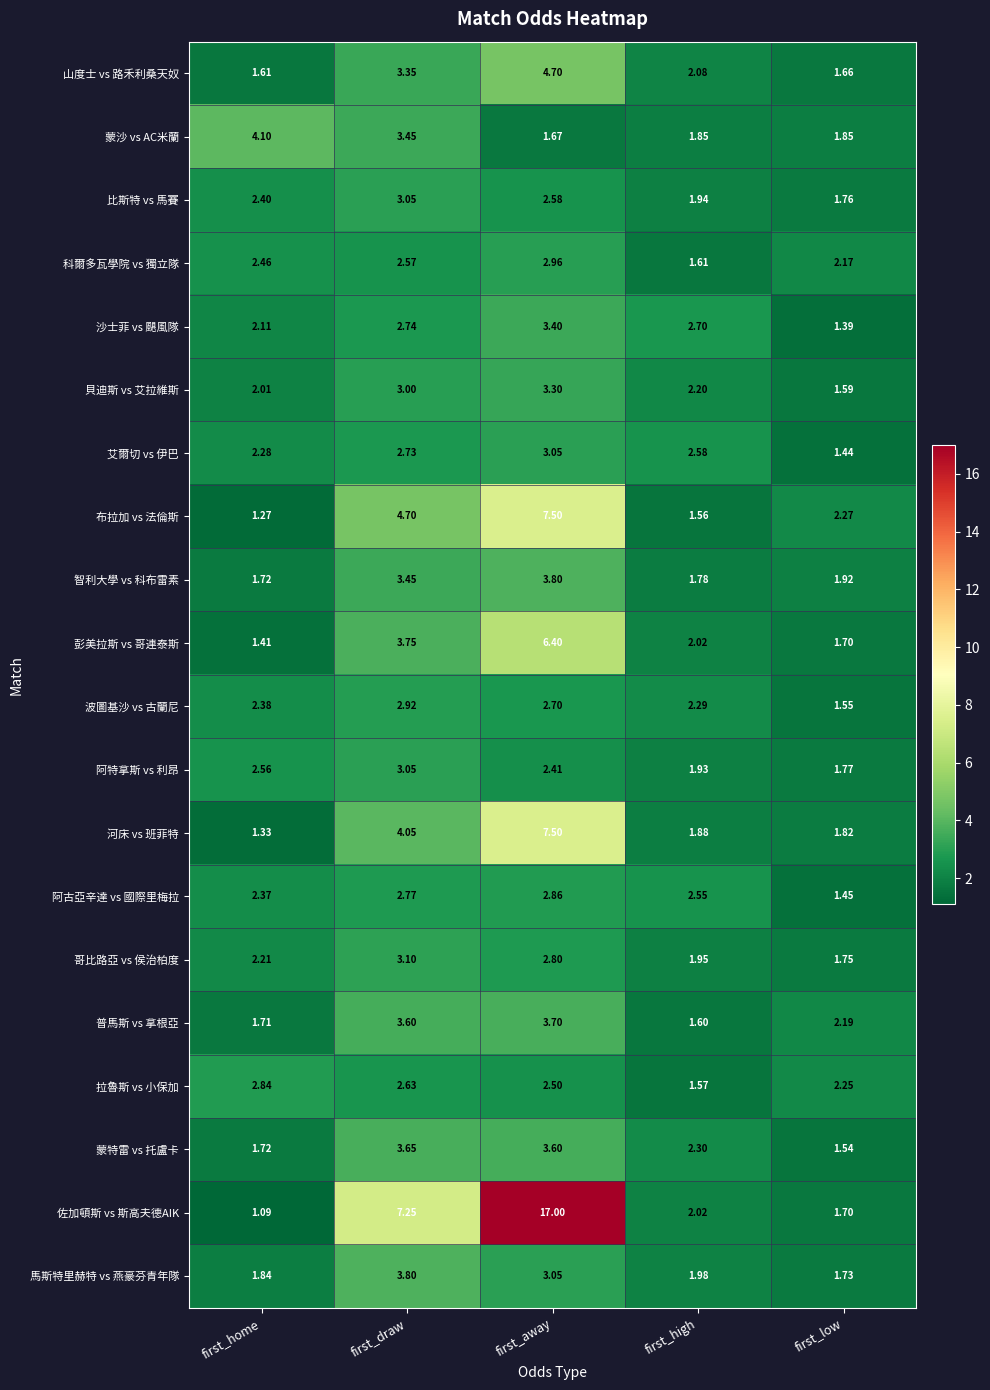

Where is 拉魯斯 vs 小保加 nearest to the value 2?

first_low